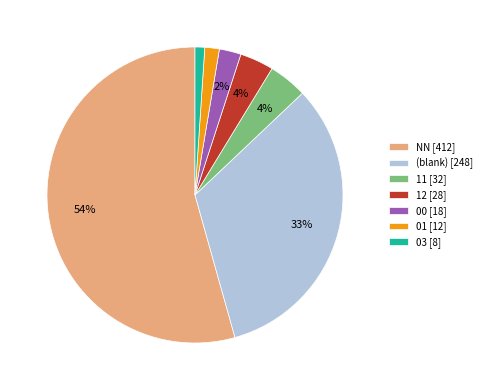

Combined, do 11 [32] and 12 [28] account for over 50%?

No